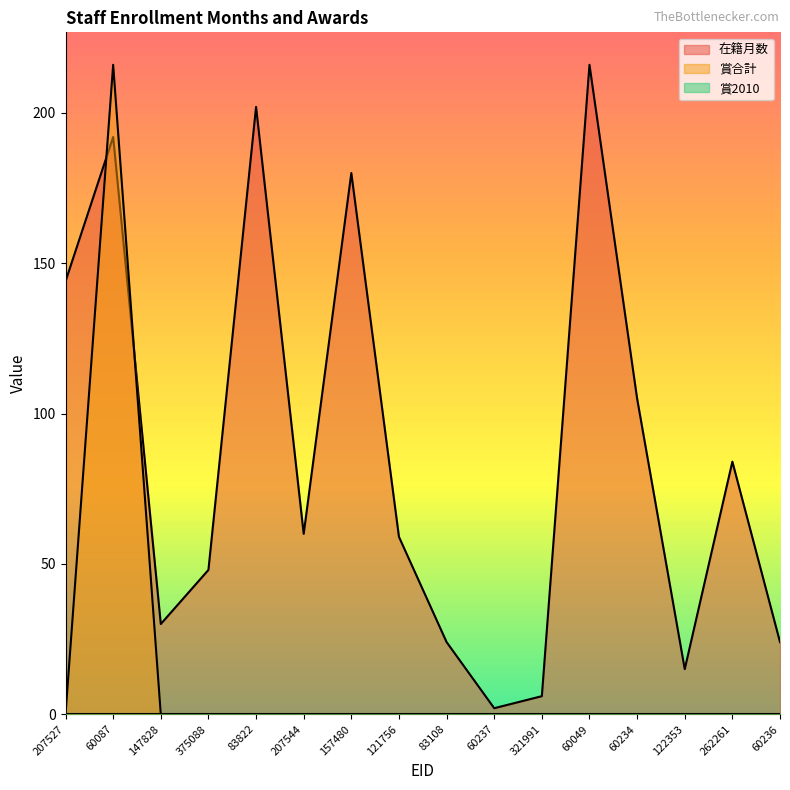

Which series changed the most between 147828 and 157480?

在籍月数